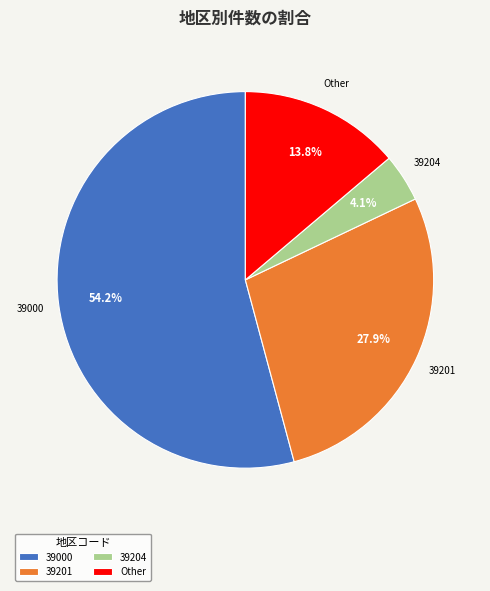

To the nearest percent, what is the average slice percentage?

25%